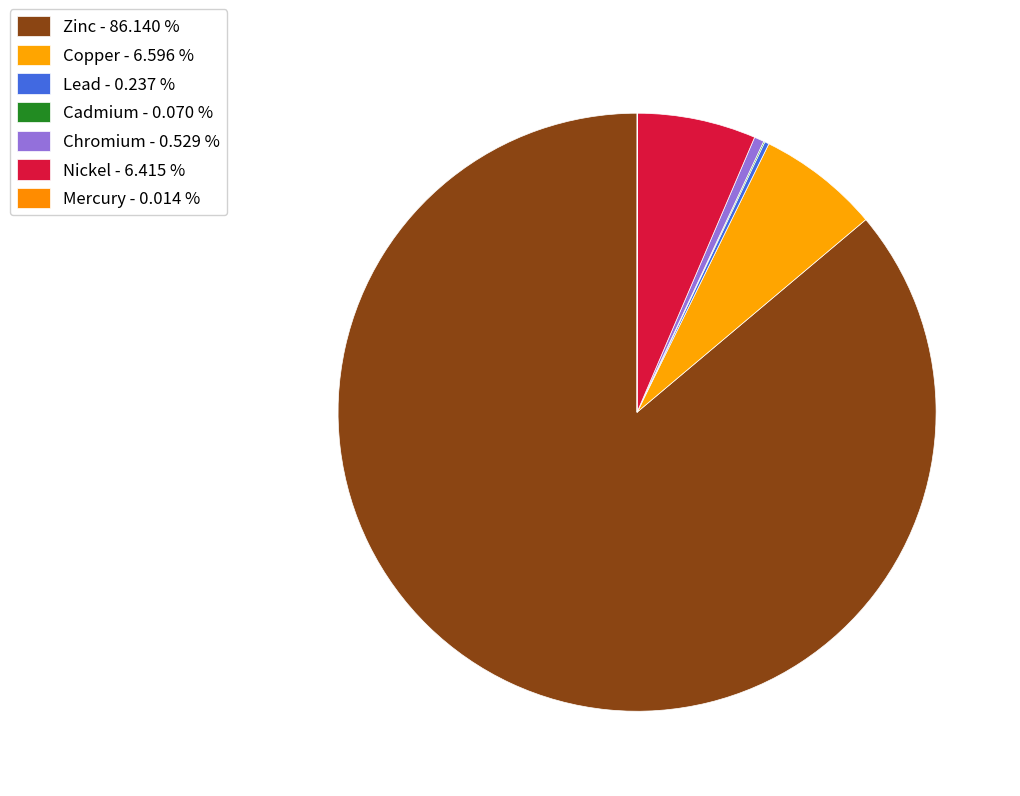

The Mercury slice represents 12% of the pie. True or false?

False